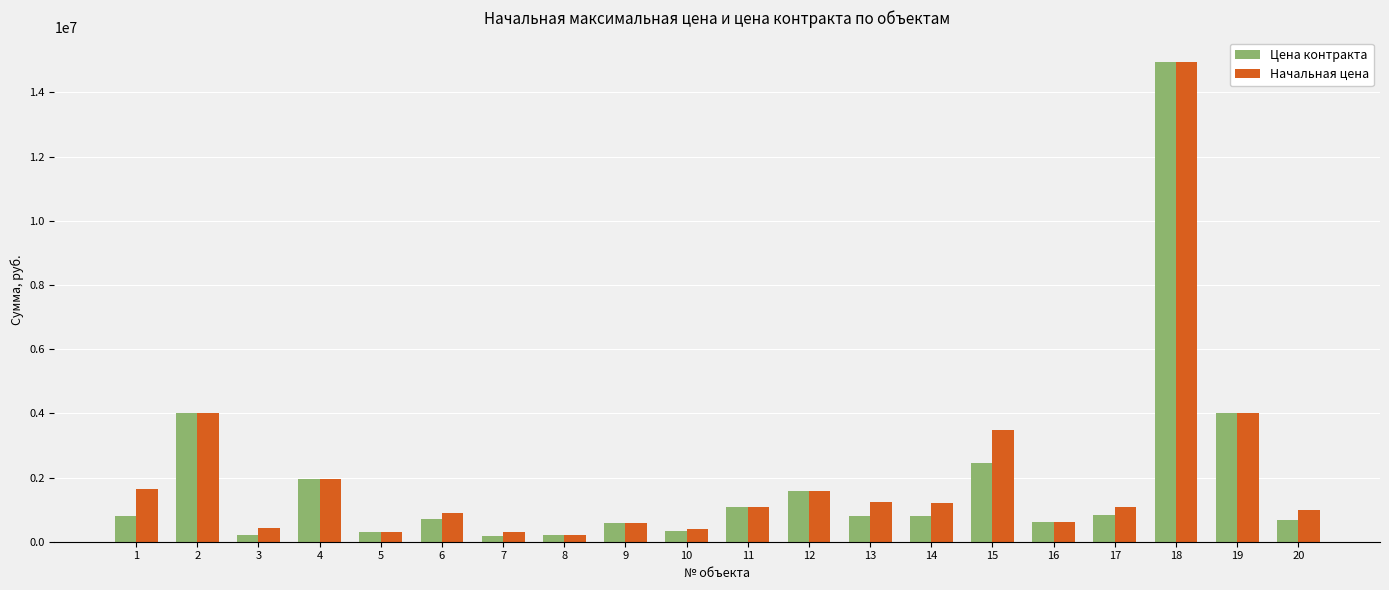

At how many categories does at least one series exceed 5916366?

1